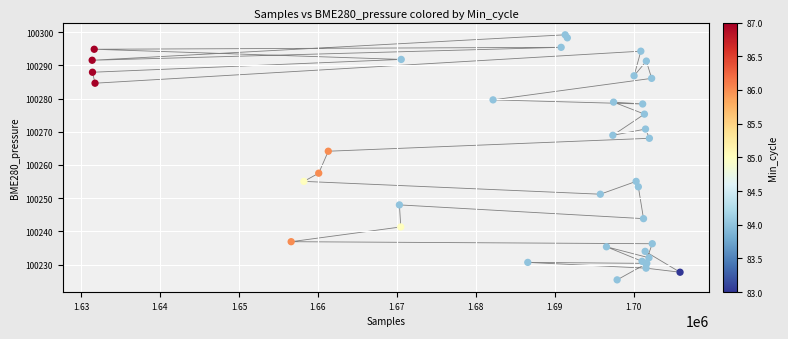

What Y value in the scatter plot is closest to 100262?

100264.1